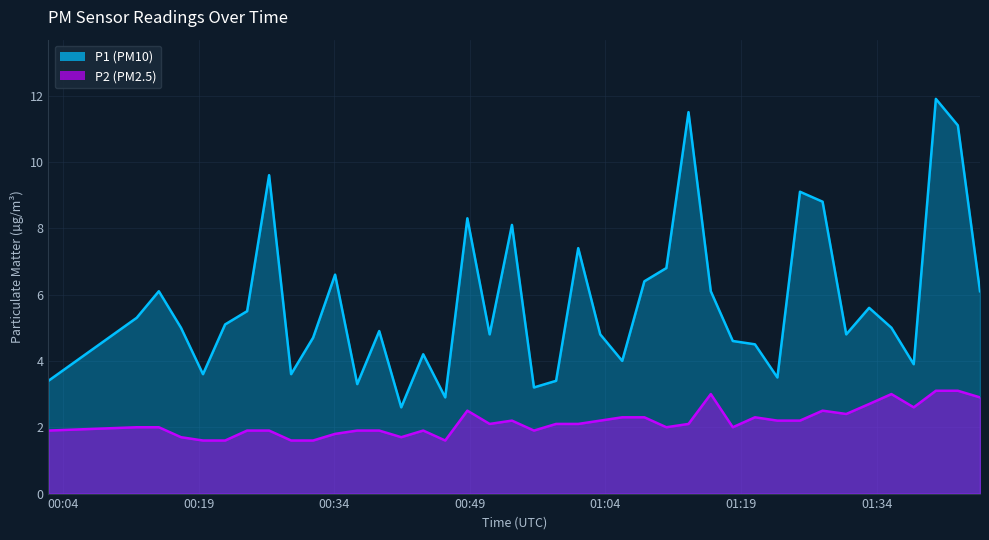

True or false: P1 and P2 intersect in this chart.

False